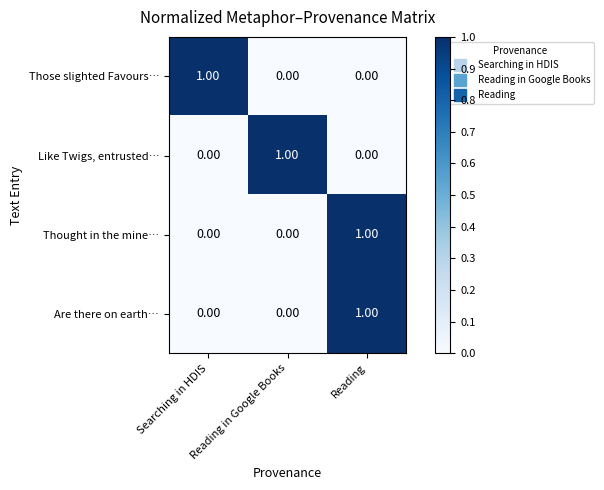

How many distinct data groups are displayed?

4